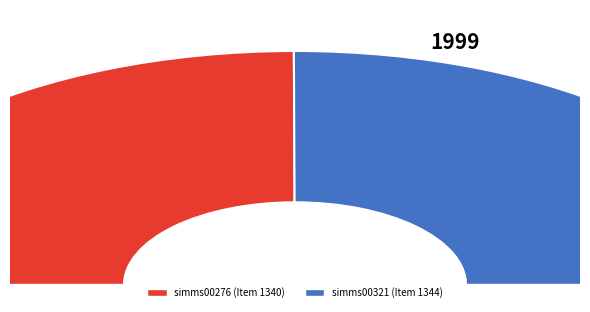

What percentage do simms00276 (Item 1340) and simms00321 (Item 1344) together represent?

100.0%